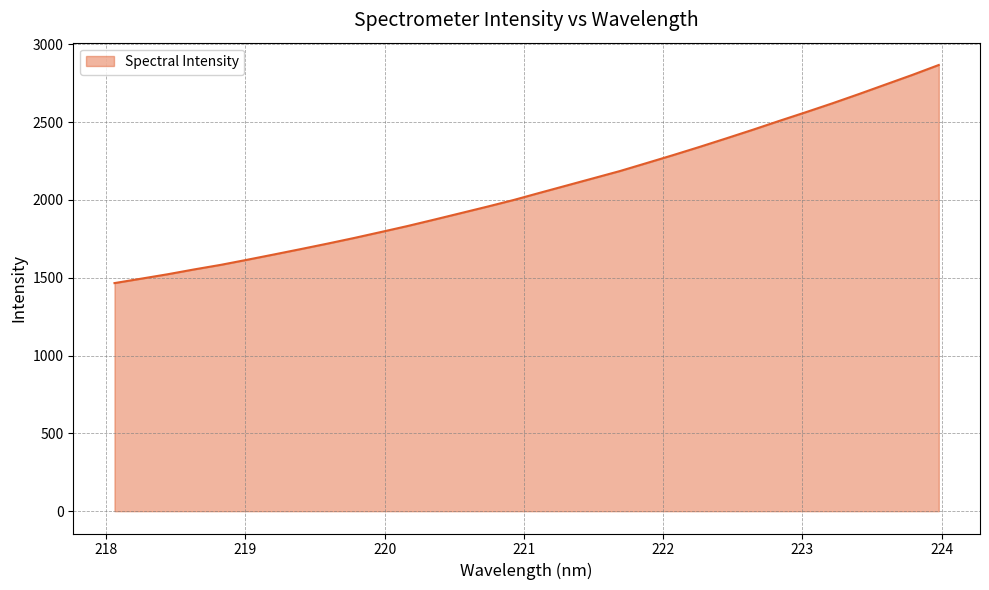

What is the smallest value displayed?

1465.5